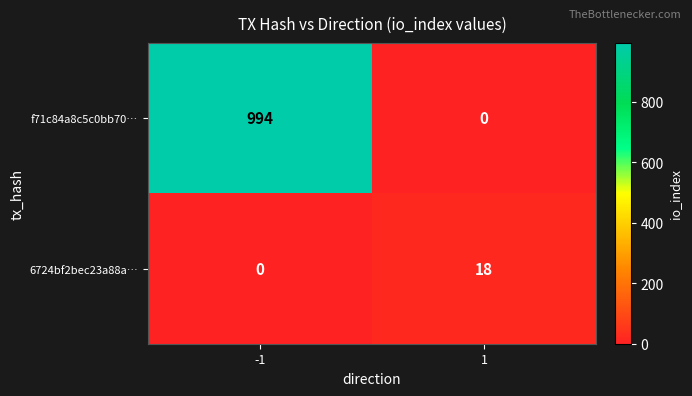

What is the highest value of the f71c84a8c5c0bb70… series?

994